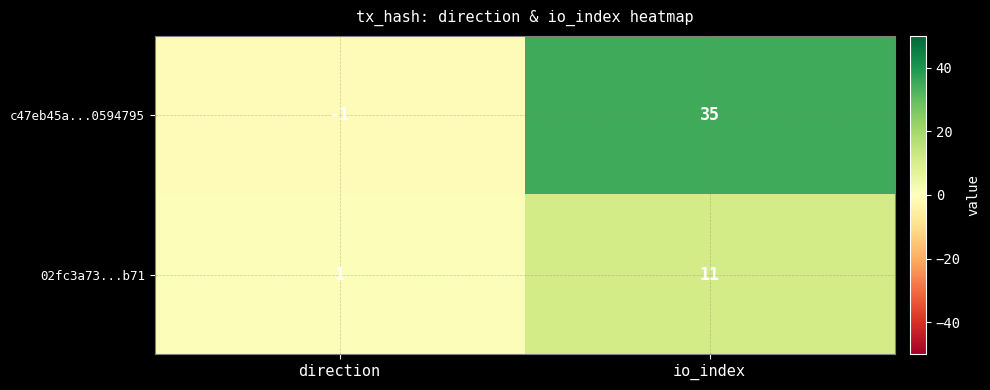

Rank the series by their average value, from highest to lowest.

c47eb45a...0594795, 02fc3a73...b71